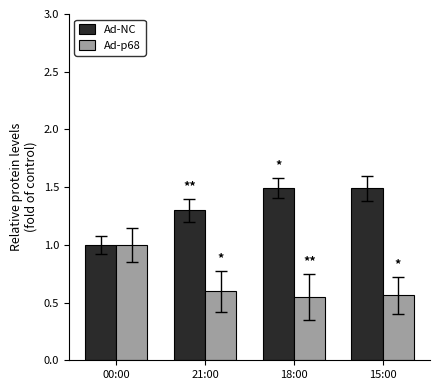

What is the highest value of the Ad-NC series?

1.5